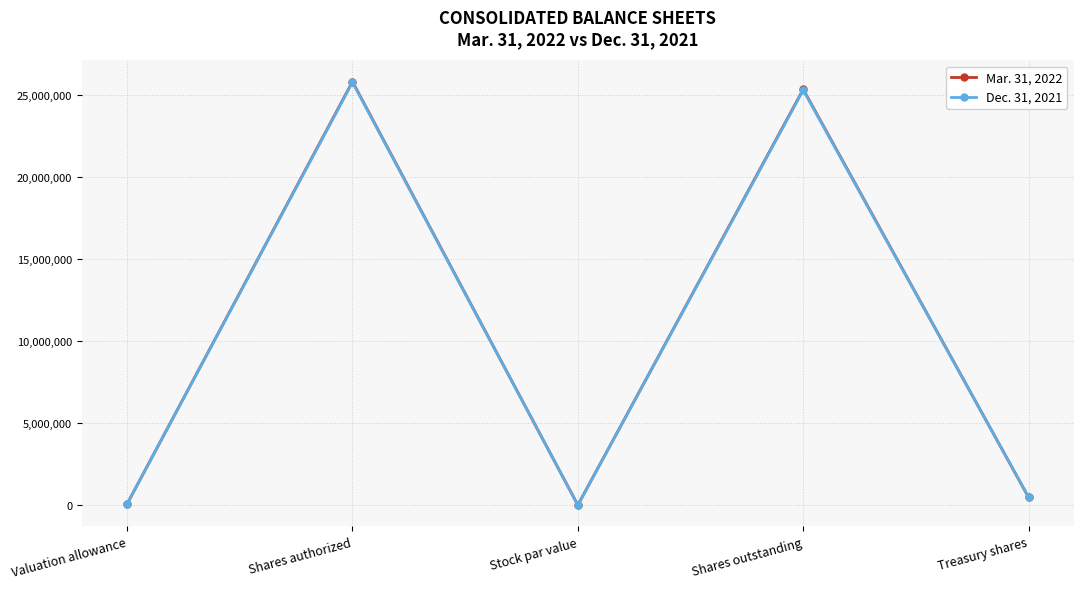

What is the difference between the highest and lowest values at Valuation allowance?

247